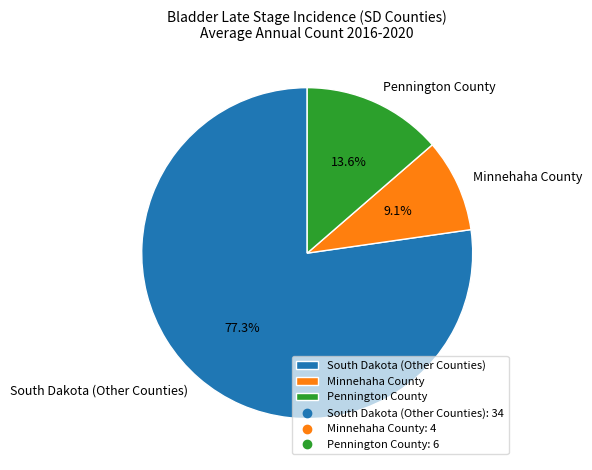

Which slice is the smallest?

Minnehaha County